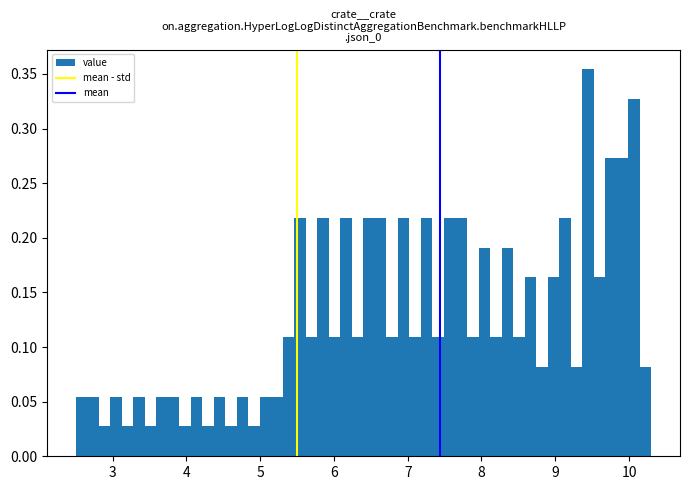

Read against the x-axis, roughly where is the centre of the tallest bar?

9.4